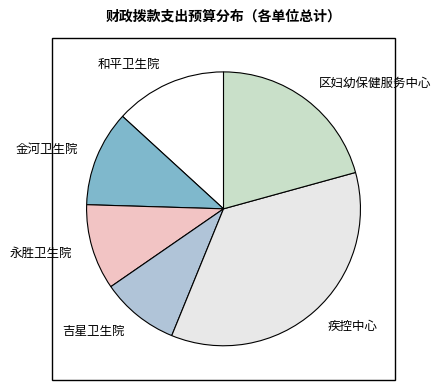

Approximately how many times larger is the value at 疾控中心 compared to 永胜卫生院?

3.5